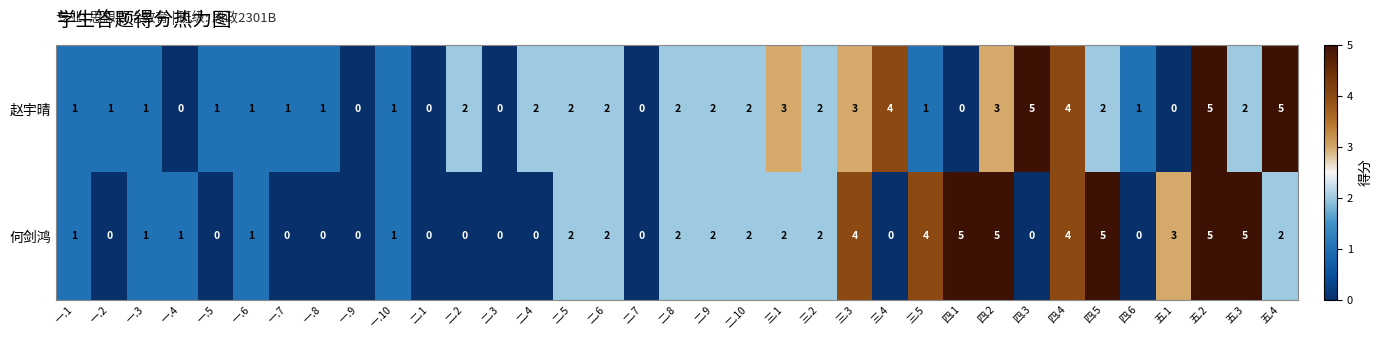

What is the greatest value displayed?

5